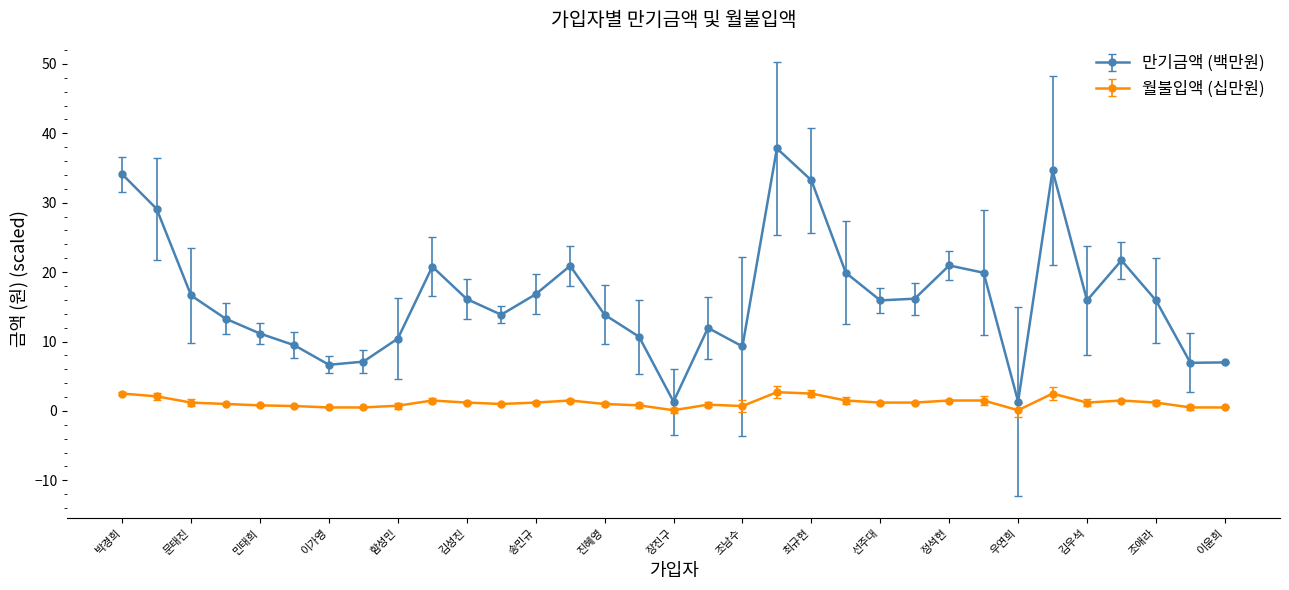

Which series has the largest total across all categories?

만기금액 (백만원)